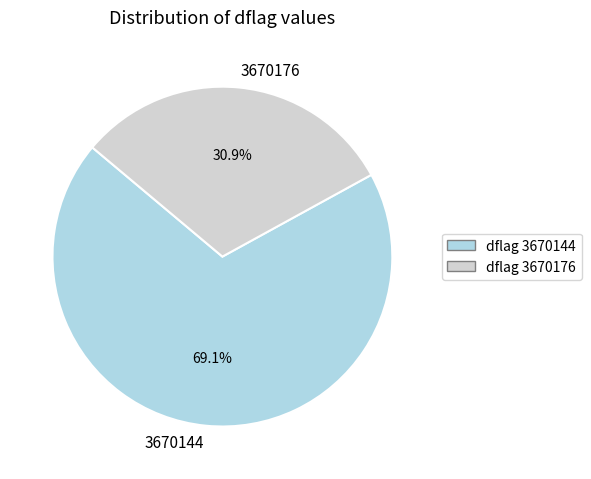

To the nearest percent, what percentage of the pie is 3670176?

31%